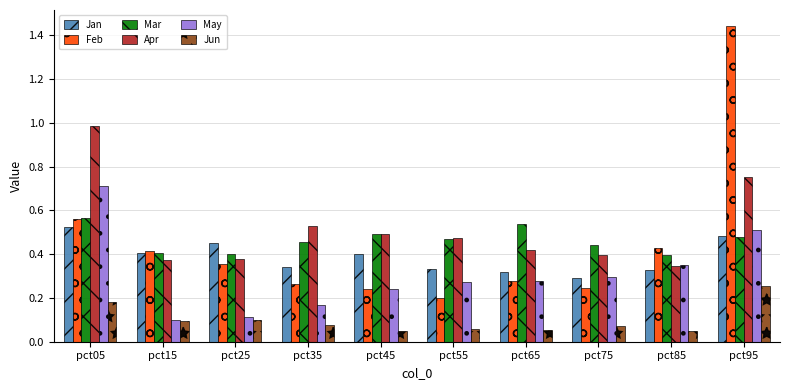

The Mar series shows 0.5 at pct35. True or false?

True